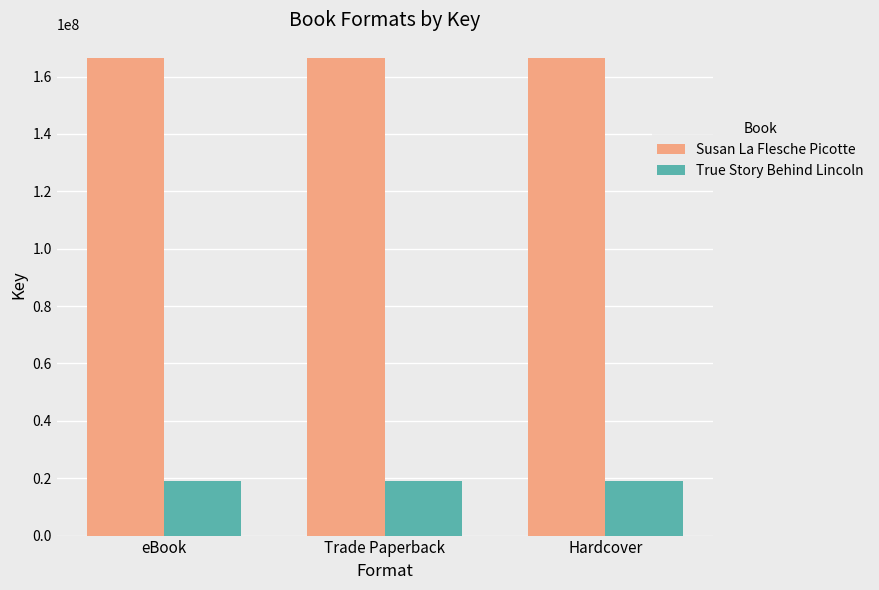

How many series are shown in this chart?

2